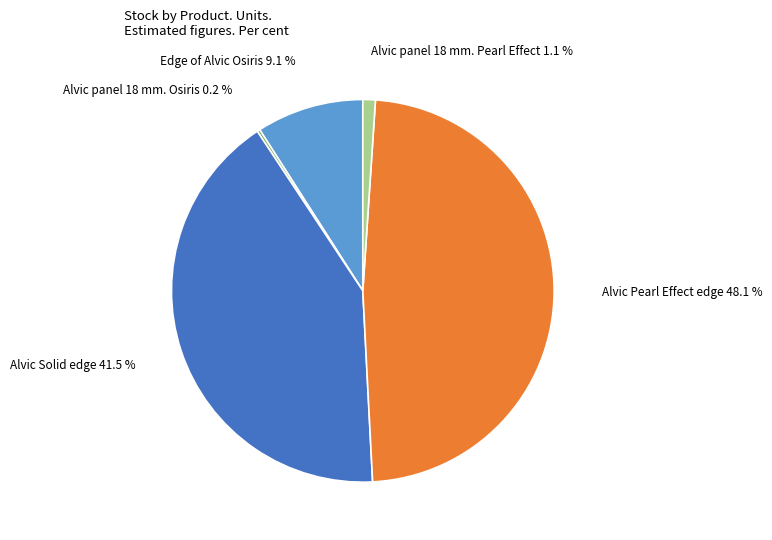

Which slice is the largest?

Alvic Pearl Effect edge